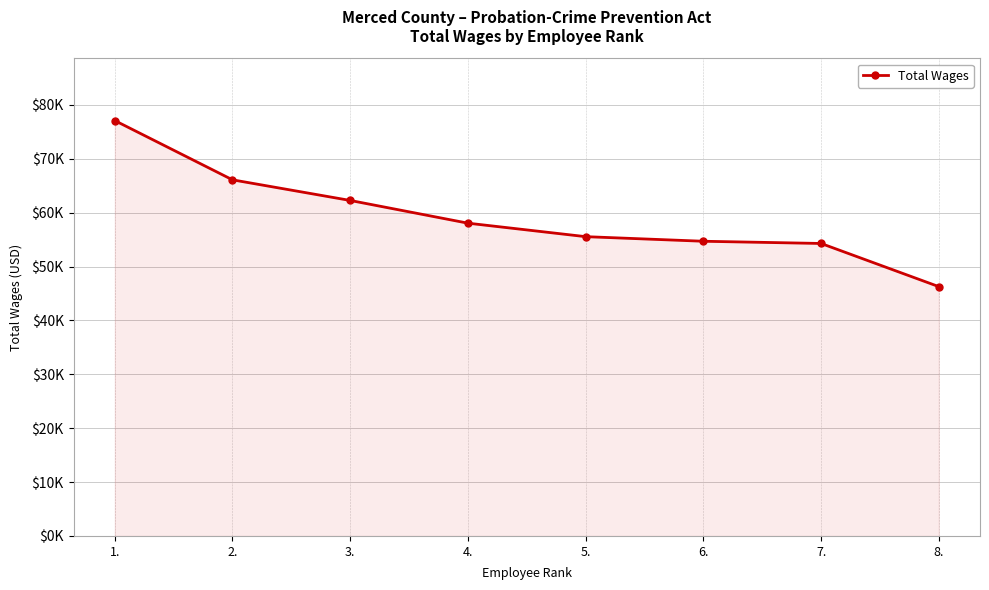

Is this an area chart (filled region under the line)?

Yes